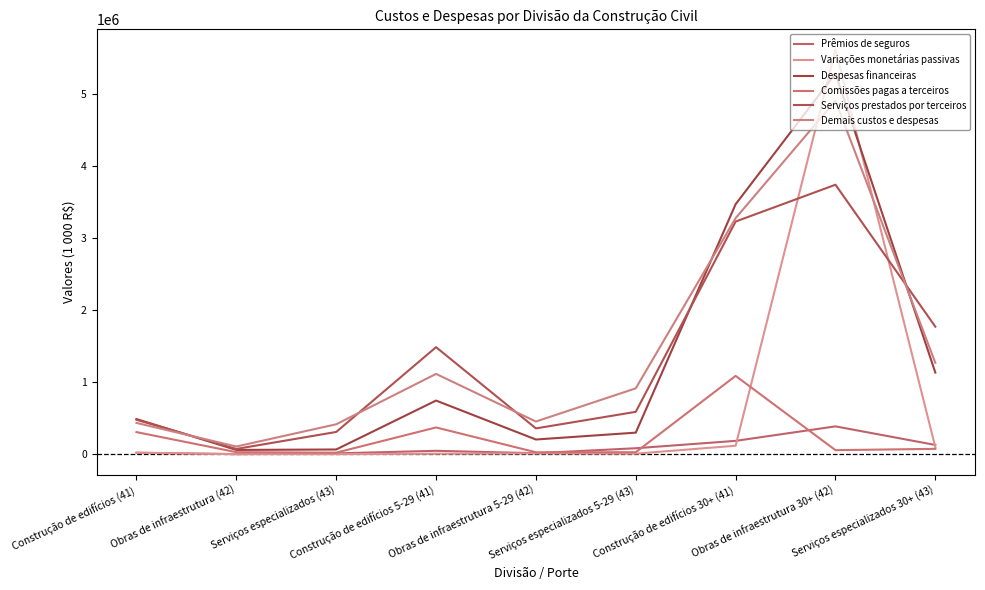

Is it true that Despesas financeiras equals 1135685 at Serviços especializados 30+ (43)?

True